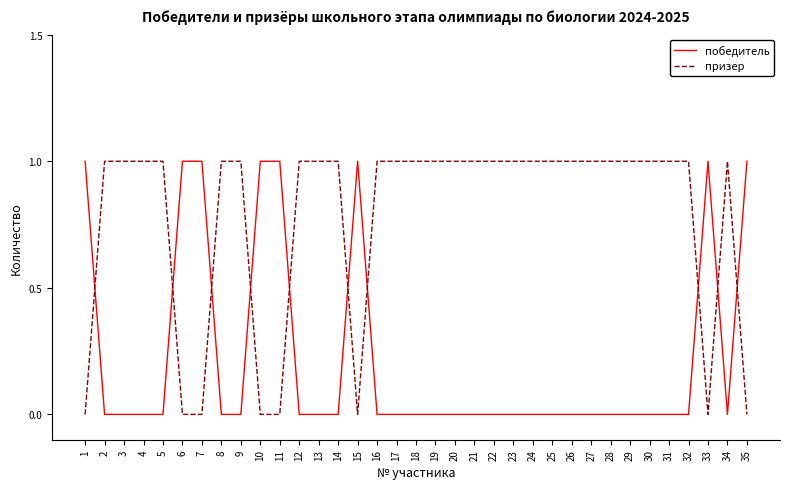

What is the difference between the highest and lowest values at 34?

1